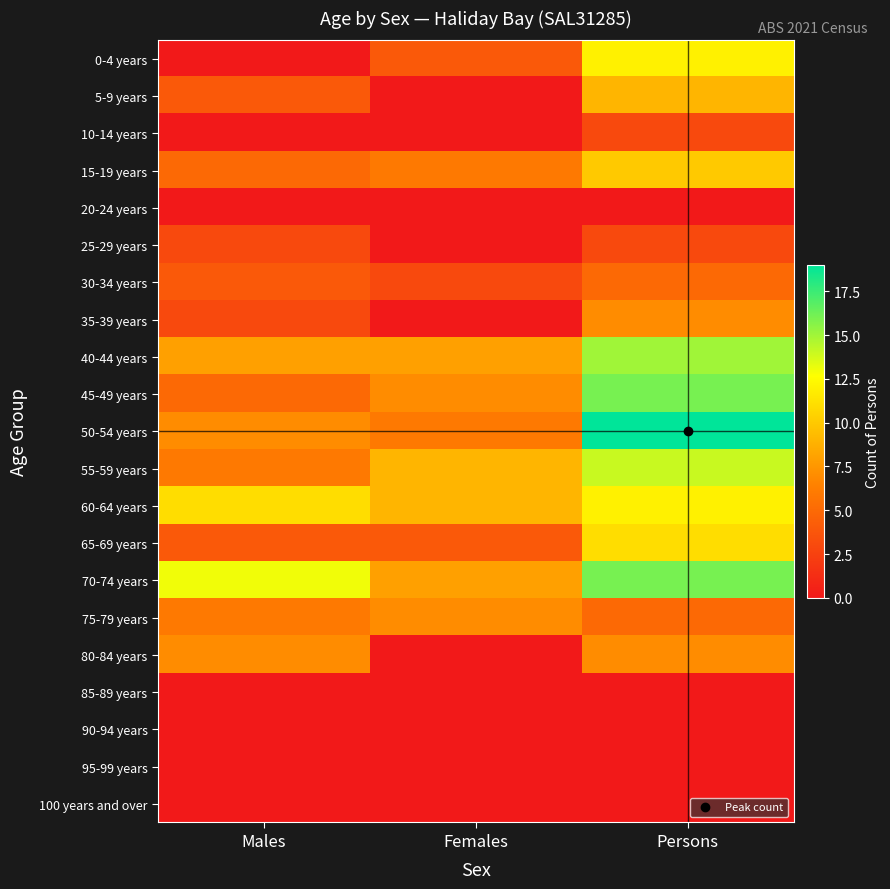

At which category is the sum across all series the highest?

Persons